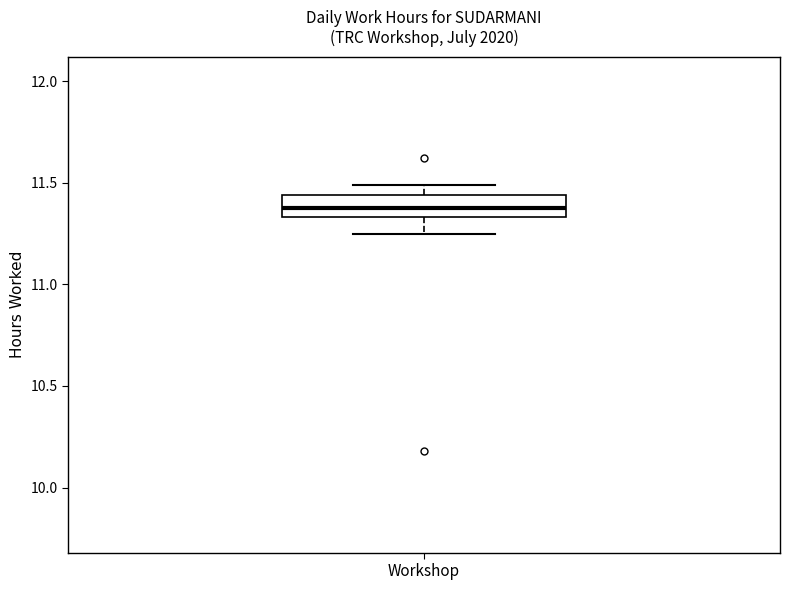

Read this box plot against the y-axis: the position of the median line, the range covered by the box, and the ends of both whiskers. The values are not printed on the chart, so give them approximately, as read against the axis.

median 11.40, box 11.35 to 11.45, whiskers 11.25 to 11.50